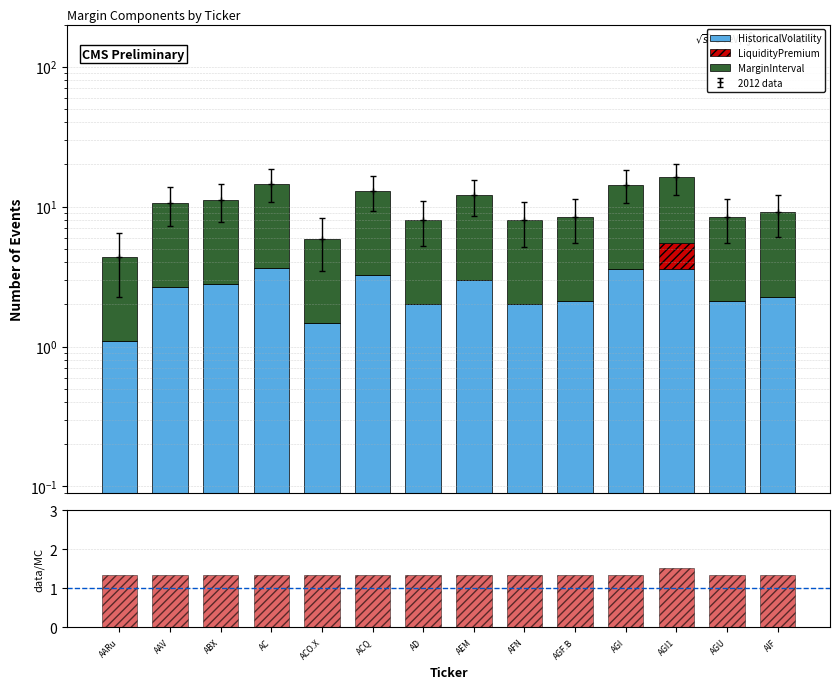

Reading left to right, extract all data points from this chart.

HistoricalVolatility: 1.1	2.6	2.8	3.7	1.5	3.2	2.0	3.0	2.0	2.1	3.6	3.6	2.1	2.3
LiquidityPremium: 0.0	0.0	0.0	0.0	0.0	0.0	0.0	0.0	0.0	0.0	0.0	1.9	0.0	0.0
MarginInterval: 3.3	7.9	8.3	11.0	4.4	9.7	6.0	9.0	6.0	6.3	10.8	10.7	6.3	6.8
data/MC: 1.3	1.3	1.3	1.3	1.3	1.3	1.3	1.3	1.3	1.3	1.3	1.5	1.3	1.3